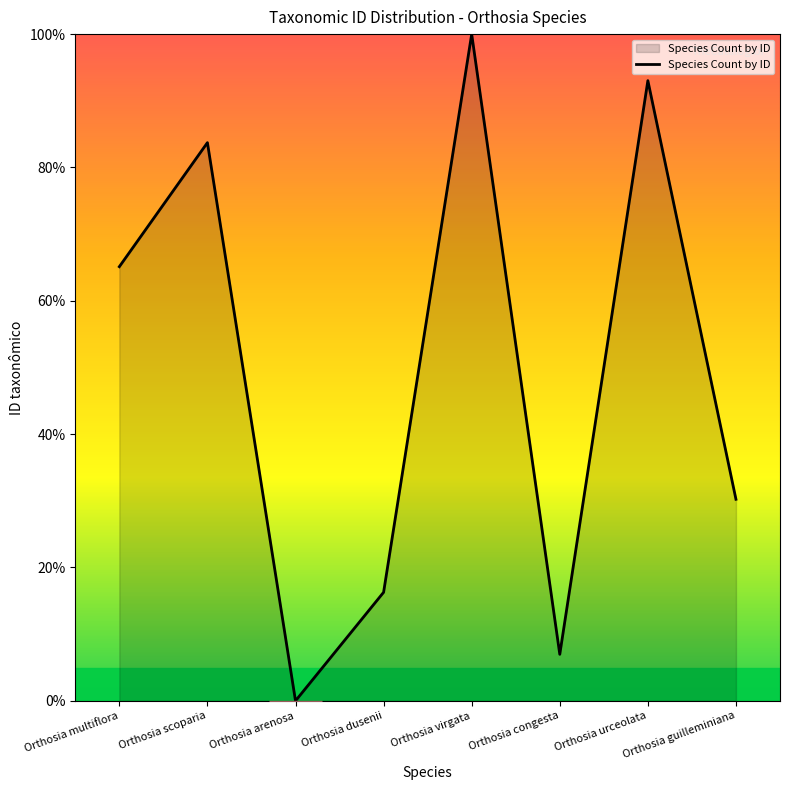

How many values are below 65?

4